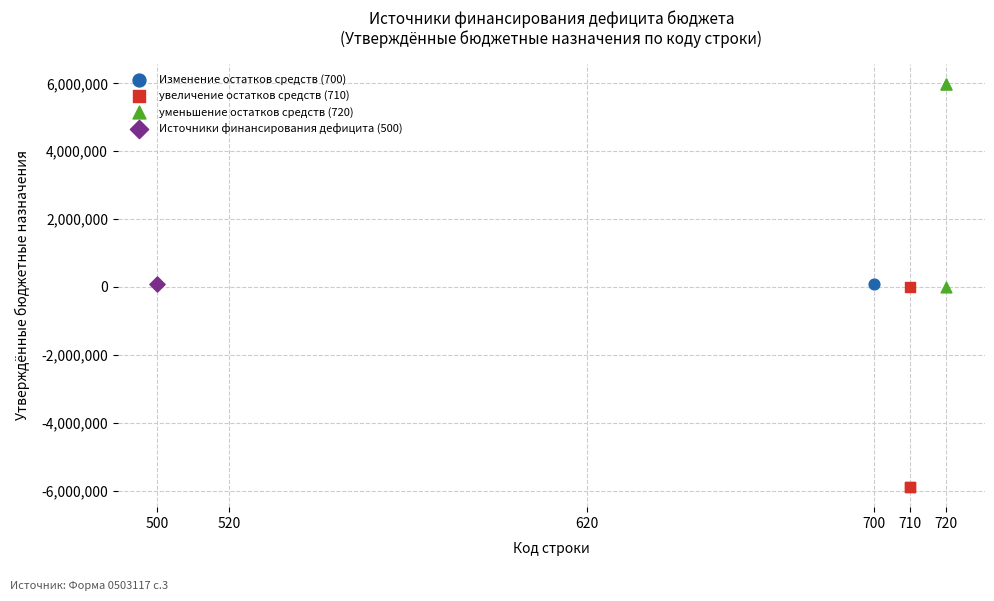

Which series reaches the maximum Y coordinate?

уменьшение остатков средств (720)